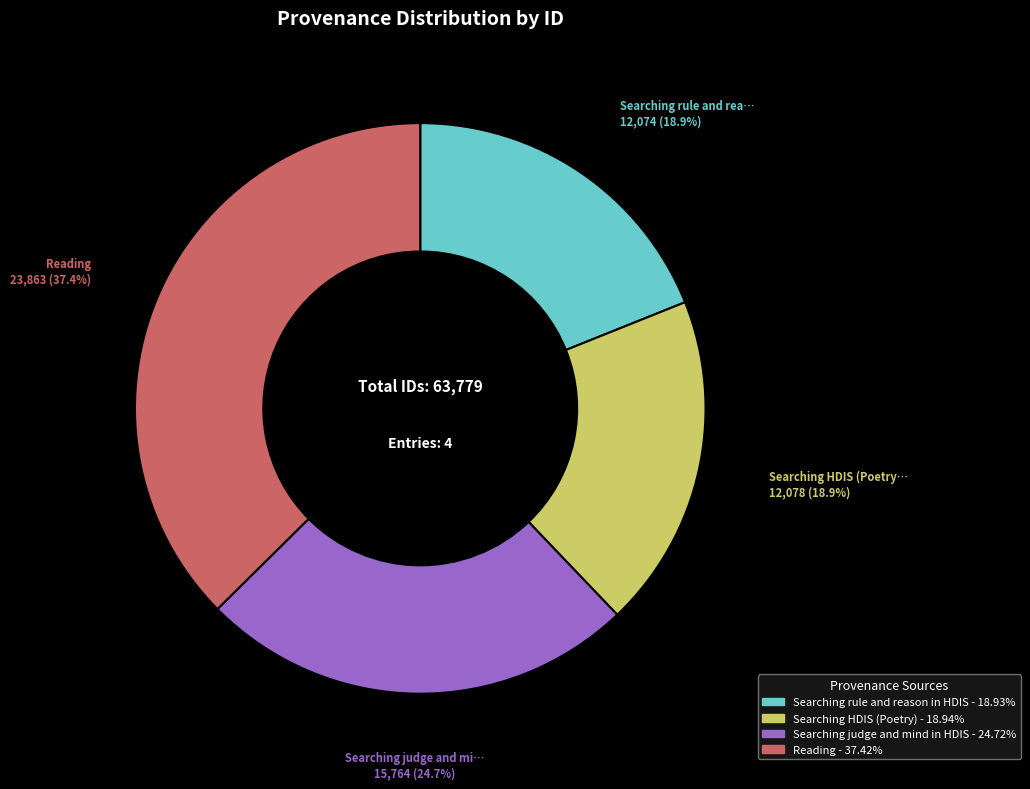

To the nearest percent, what is the difference between the Reading and Searching judge and mind in HDIS slice percentages?

13%